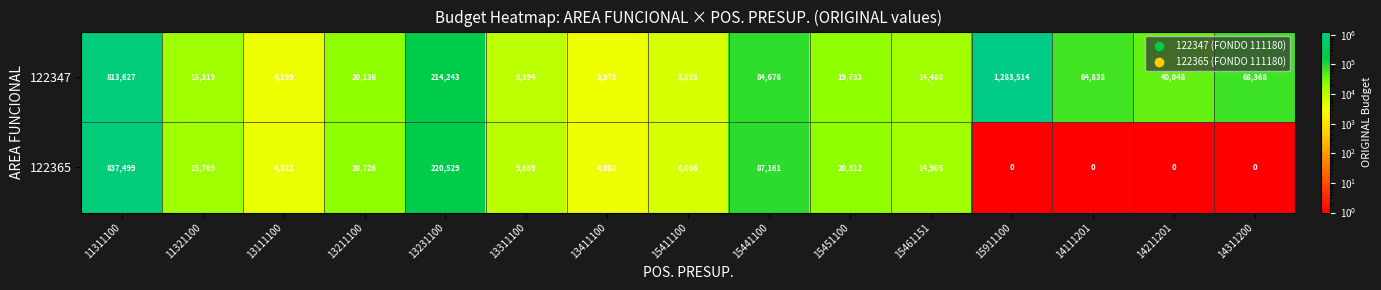

At which label does 122347 reach its minimum?

13411100